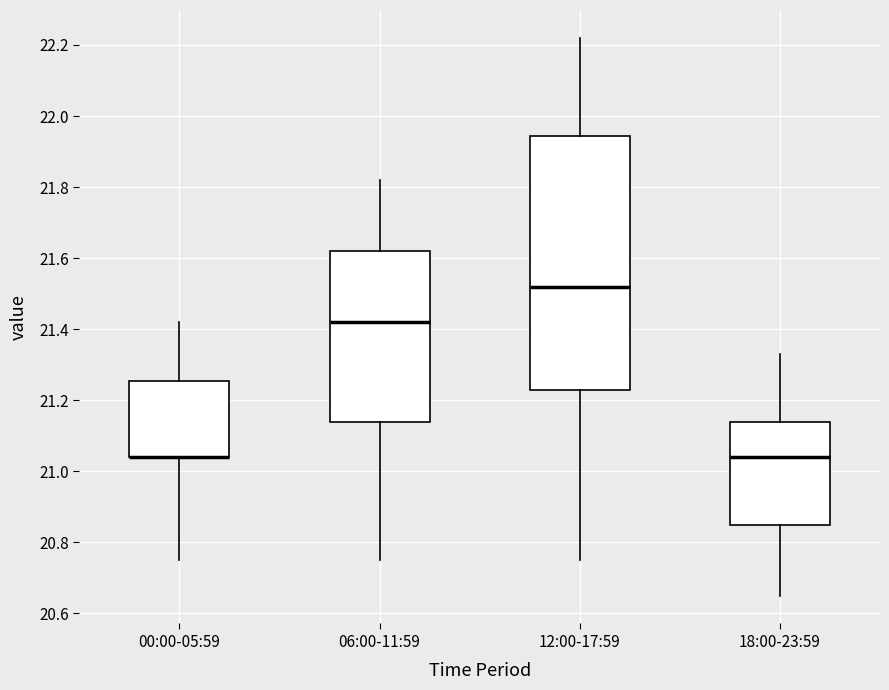

Reading left to right, transcribe this box plot: for each box, give where its median line is, the range the box spans, and where its two whiskers end, as read against the y-axis. The values are not printed on the chart, so give them approximately, as read against the axis.

00:00-05:59: median 21.04 (drawn on the box's lower edge), box 21.04 to 21.26, whiskers 20.76 to 21.42
06:00-11:59: median 21.42, box 21.14 to 21.62, whiskers 20.76 to 21.82
12:00-17:59: median 21.52, box 21.24 to 21.94, whiskers 20.76 to 22.22
18:00-23:59: median 21.04, box 20.86 to 21.14, whiskers 20.66 to 21.34